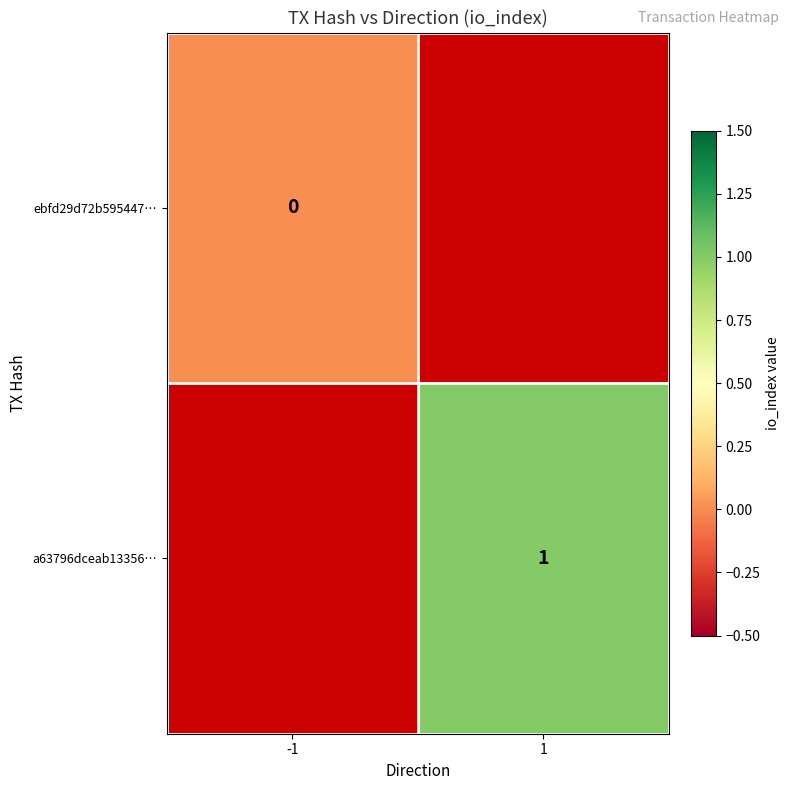

The value of a63796dceab13356… at 1 is 1.0. True or false?

True